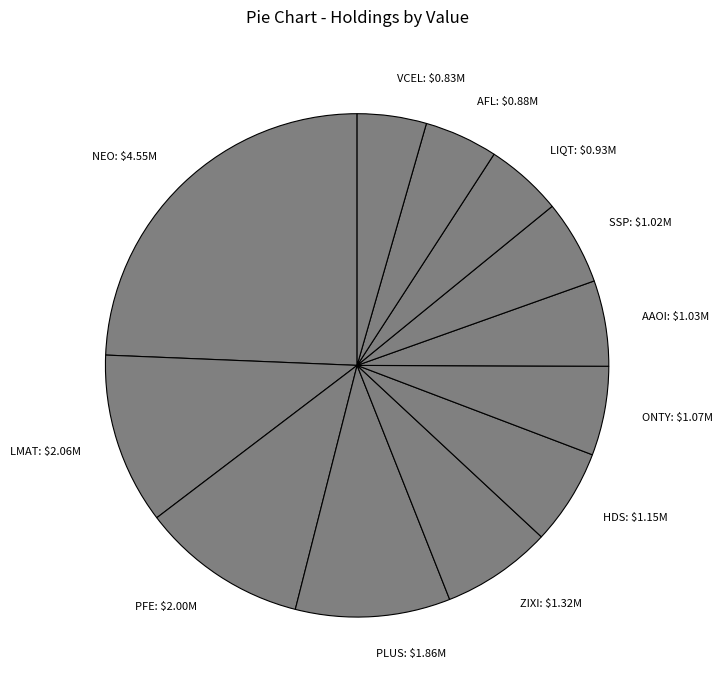

Does any single category account for the majority?

No